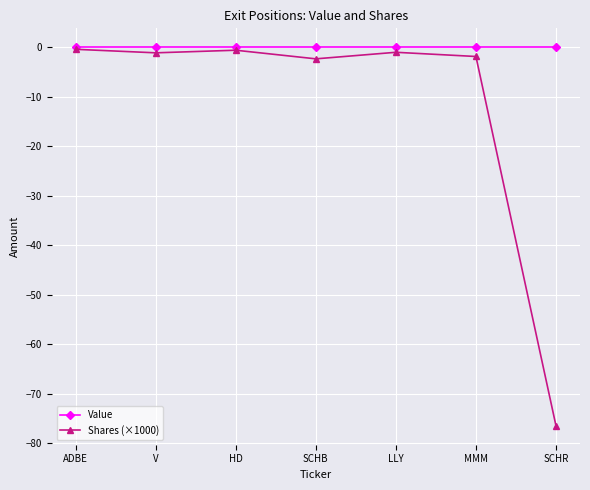

The value of Shares (×1000) at SCHR is -32.6. True or false?

False